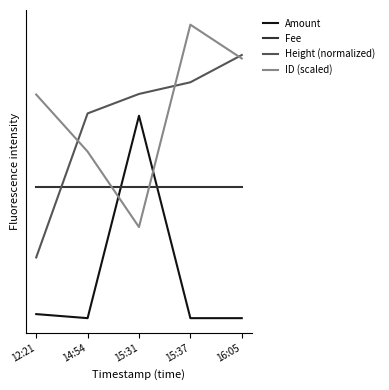

What are all the series names shown in the legend?

Amount, Fee, Height (normalized), ID (scaled)